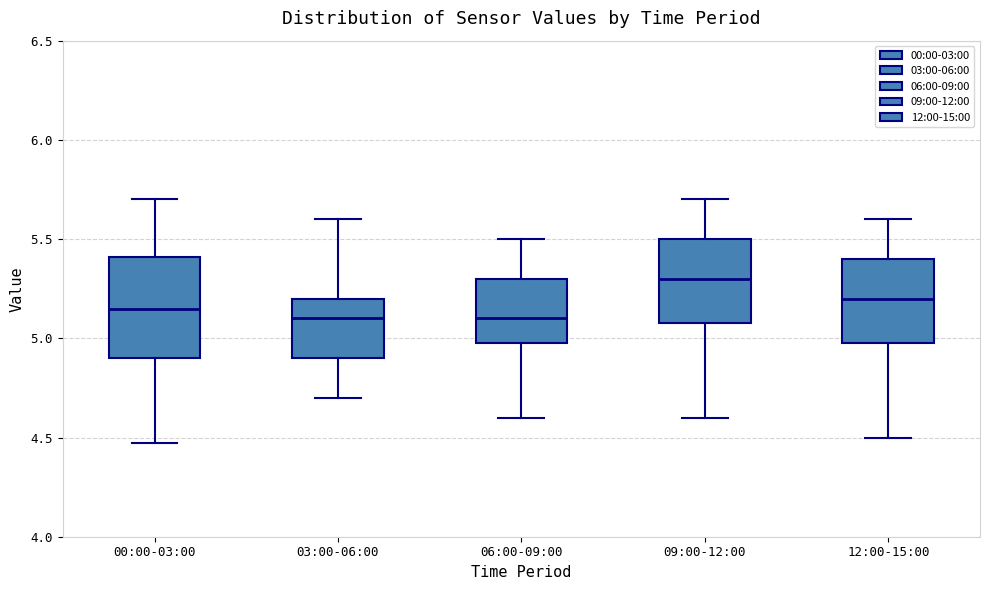

Reading left to right, read every box against the y-axis: the position of its median line, the range the box covers, and the ends of its whiskers. The values are not printed on the chart, so give them approximately, as read against the axis.

00:00-03:00: median 5.15, box 4.90 to 5.40, whiskers 4.45 to 5.70
03:00-06:00: median 5.10, box 4.90 to 5.20, whiskers 4.70 to 5.60
06:00-09:00: median 5.10, box 5.00 to 5.30, whiskers 4.60 to 5.50
09:00-12:00: median 5.30, box 5.10 to 5.50, whiskers 4.60 to 5.70
12:00-15:00: median 5.20, box 5.00 to 5.40, whiskers 4.50 to 5.60